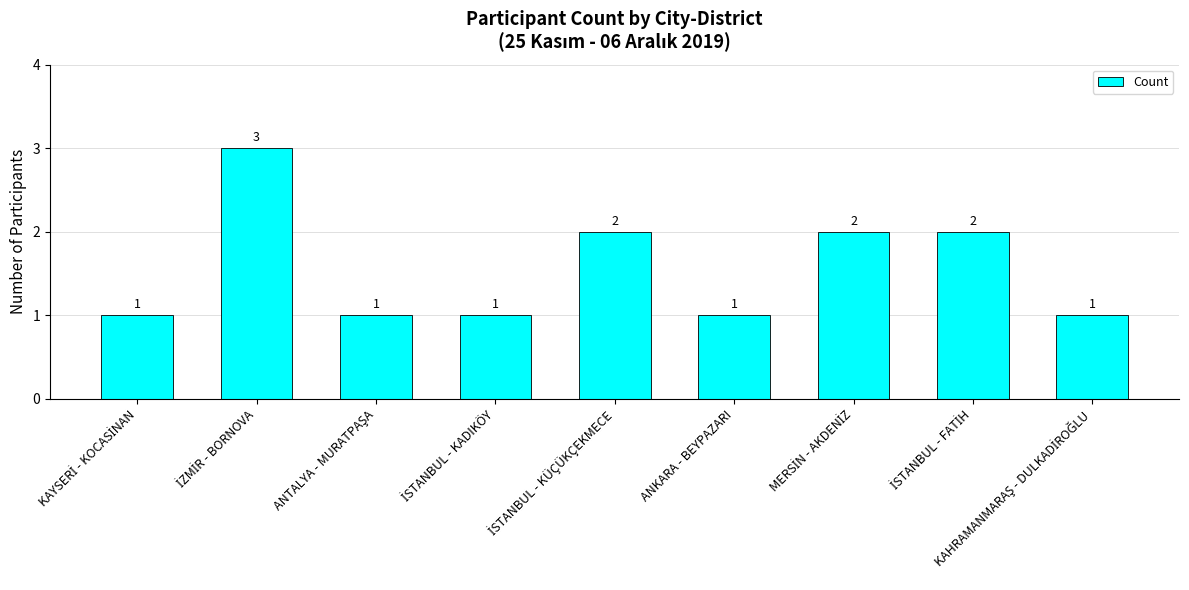

What is the difference between the maximum and minimum values?

2